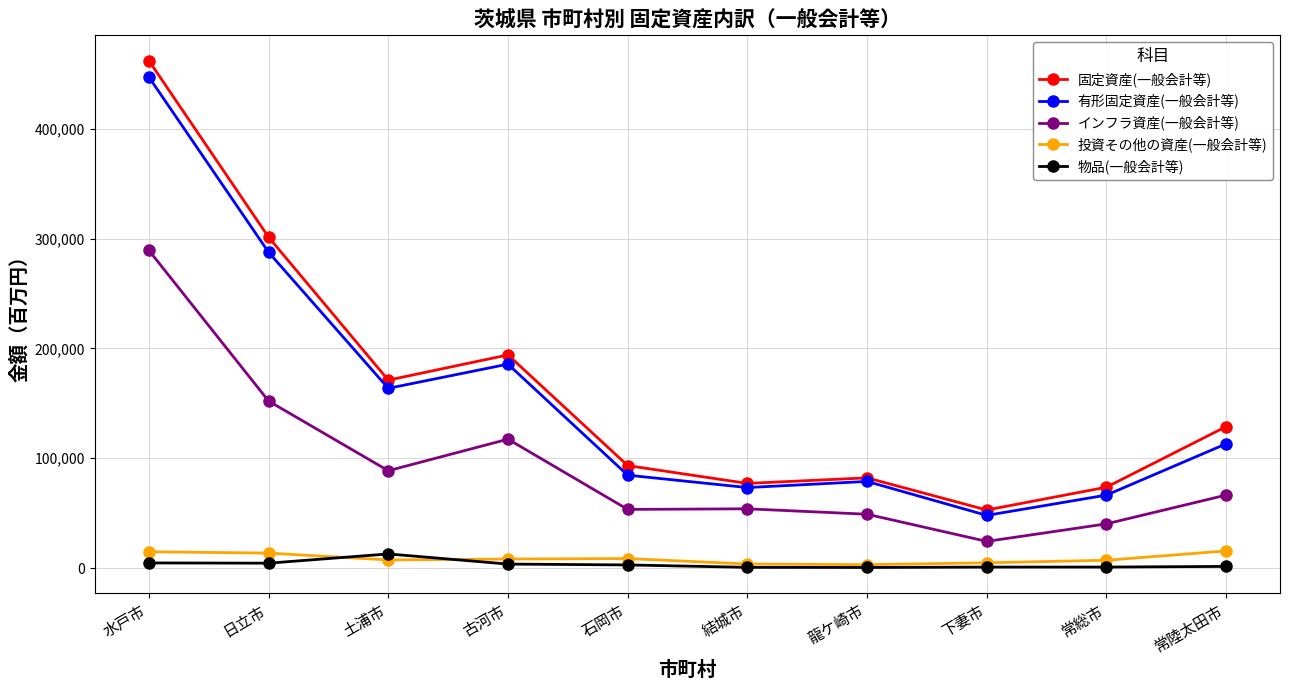

At how many categories does at least one series exceed 223169?

2